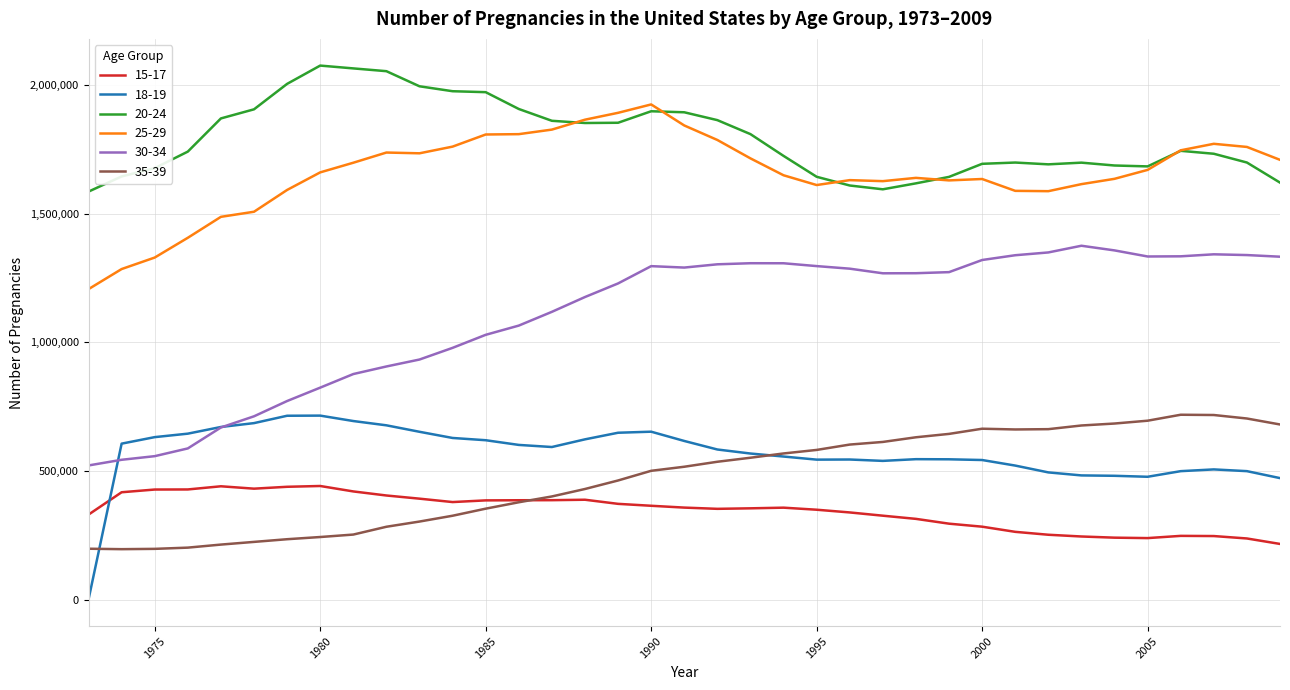

What is the maximum value shown in the chart?

2076150